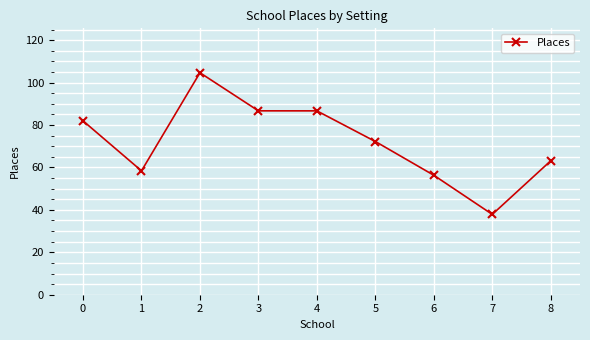

Which category has the highest value across all series?

2